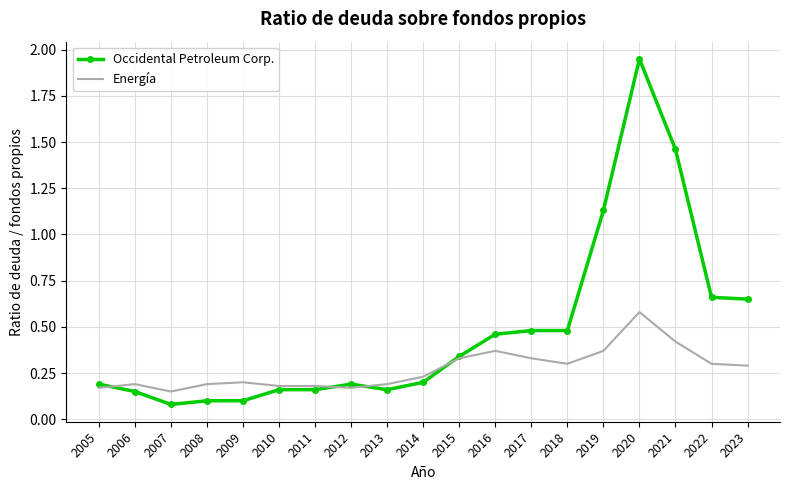

Which series has the widest spread of values?

Occidental Petroleum Corp.